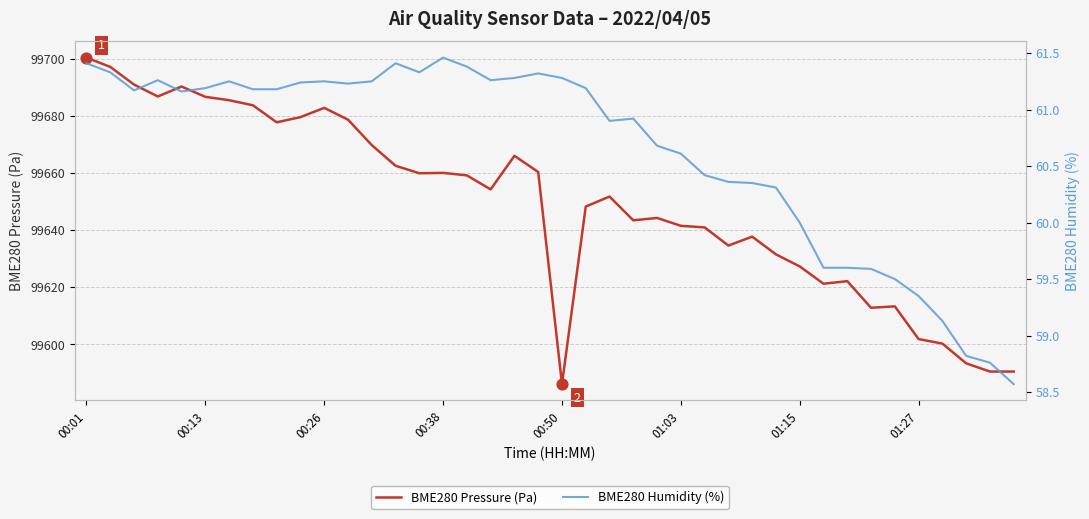

Which series has the widest spread of Y values?

BME280 Pressure (Pa)